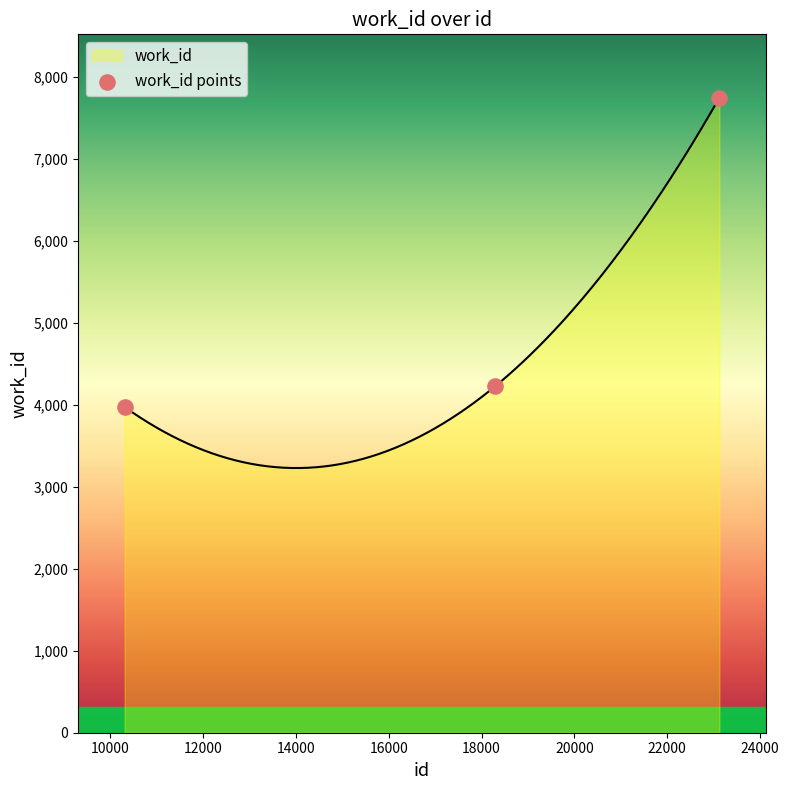

Between 23122 and 10314, which is larger?

23122